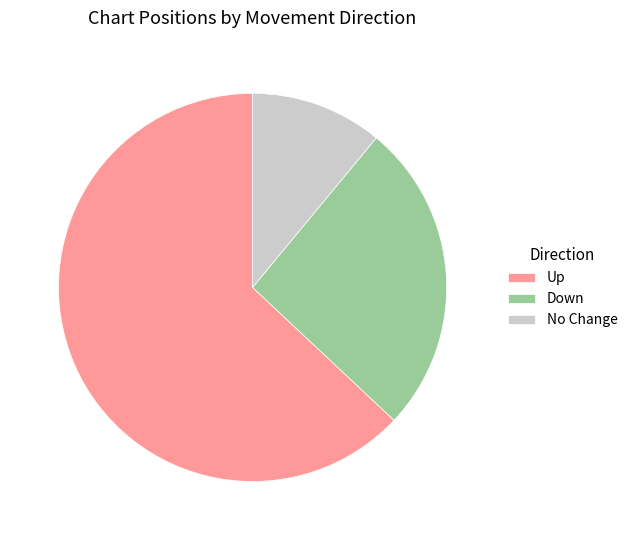

Combined, do No Change and Down account for over 50%?

No